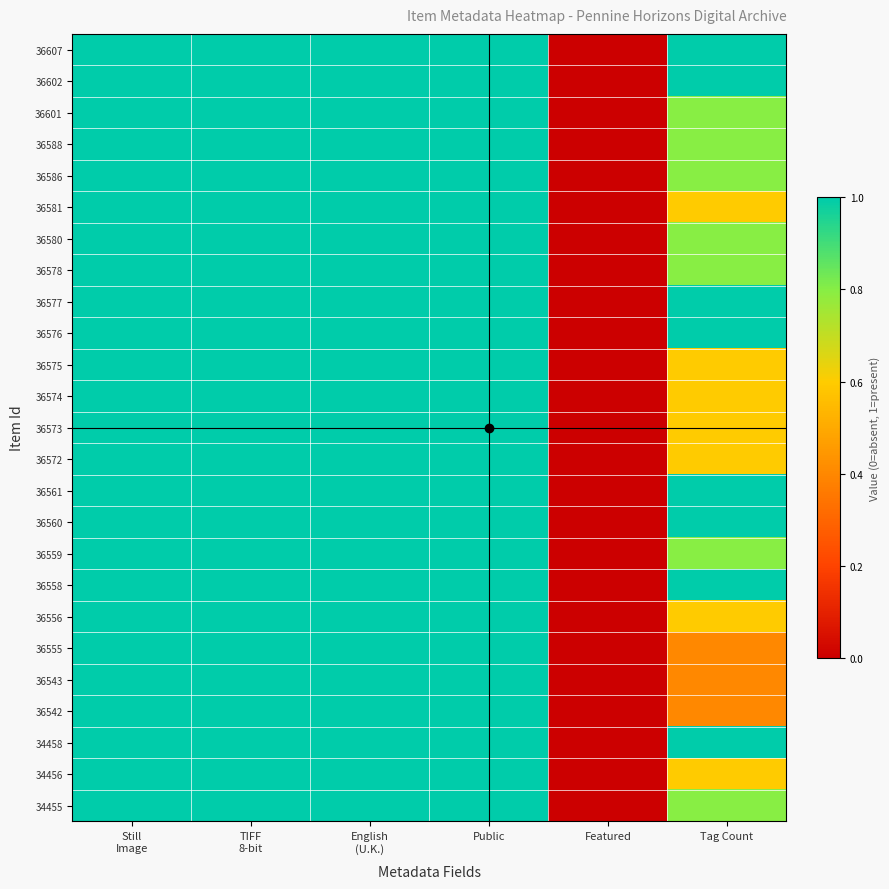

Which has a higher value, Tag Count or TIFF
8-bit?

Tag Count